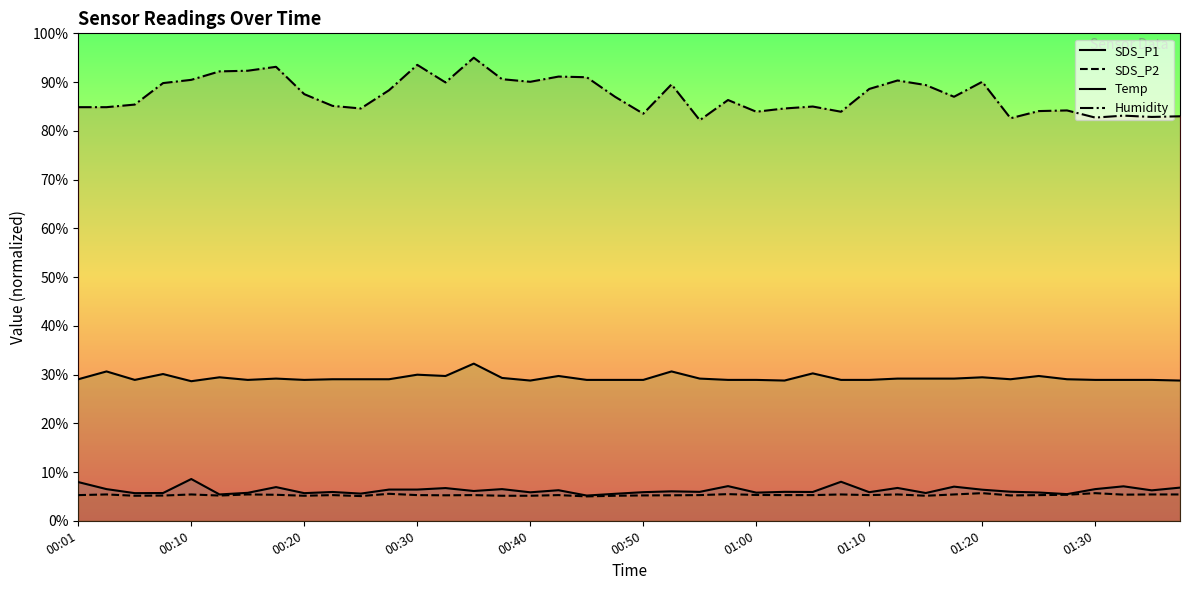

Reading left to right, extract all data points from this chart.

SDS_P1: 7.9	6.5	5.7	5.7	8.6	5.4	5.7	6.9	5.7	5.9	5.6	6.4	6.4	6.7	6.1	6.5	5.8	6.3	5.2	5.5	5.9	6.0	5.9	7.1	5.8	5.9	5.9	8.0	5.9	6.7	5.7	7.0	6.4	6.0	5.8	5.5	6.5	7.1	6.2	6.8
SDS_P2: 5.3	5.4	5.1	5.2	5.4	5.2	5.4	5.3	5.1	5.3	5.1	5.5	5.3	5.2	5.3	5.1	5.1	5.3	5.0	5.1	5.2	5.2	5.3	5.5	5.3	5.3	5.3	5.4	5.3	5.4	5.1	5.4	5.7	5.2	5.3	5.3	5.7	5.4	5.4	5.4
Temp: 29.0	30.6	28.9	30.1	28.6	29.4	28.9	29.2	28.9	29.0	29.0	29.0	30.0	29.7	32.2	29.3	28.8	29.7	28.9	28.9	28.9	30.6	29.2	28.9	28.9	28.8	30.2	28.9	28.9	29.2	29.2	29.2	29.4	29.0	29.7	29.0	28.9	28.9	28.9	28.8
Humidity: 84.9	84.9	85.4	89.8	90.5	92.2	92.3	93.1	87.5	85.1	84.6	88.3	93.5	89.9	95.0	90.6	90.1	91.1	91.0	87.0	83.5	89.5	82.2	86.3	83.9	84.6	85.0	83.9	88.6	90.3	89.4	87.0	90.1	82.6	84.1	84.2	82.7	83.1	82.8	83.0